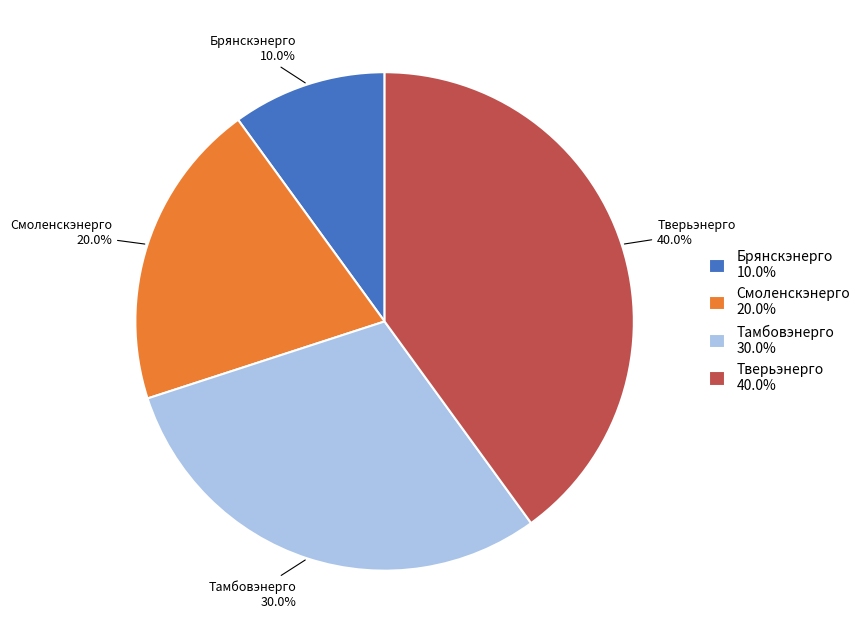

True or false: Тверьэнерго accounts for 40% of the total.

True